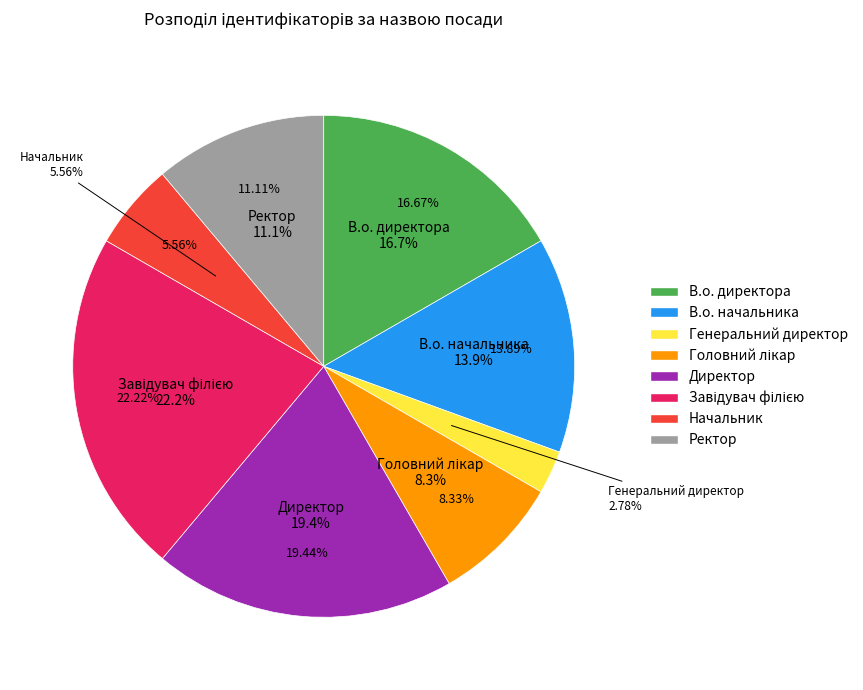

Count the number of slices in the pie.

8